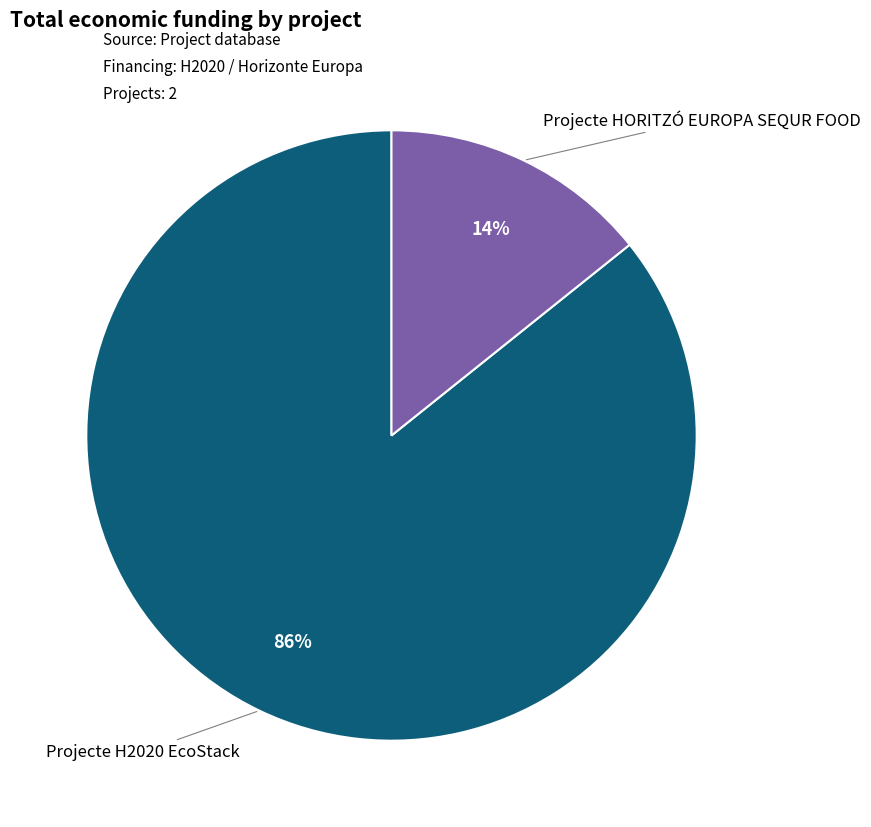

Does any single category account for the majority?

Yes